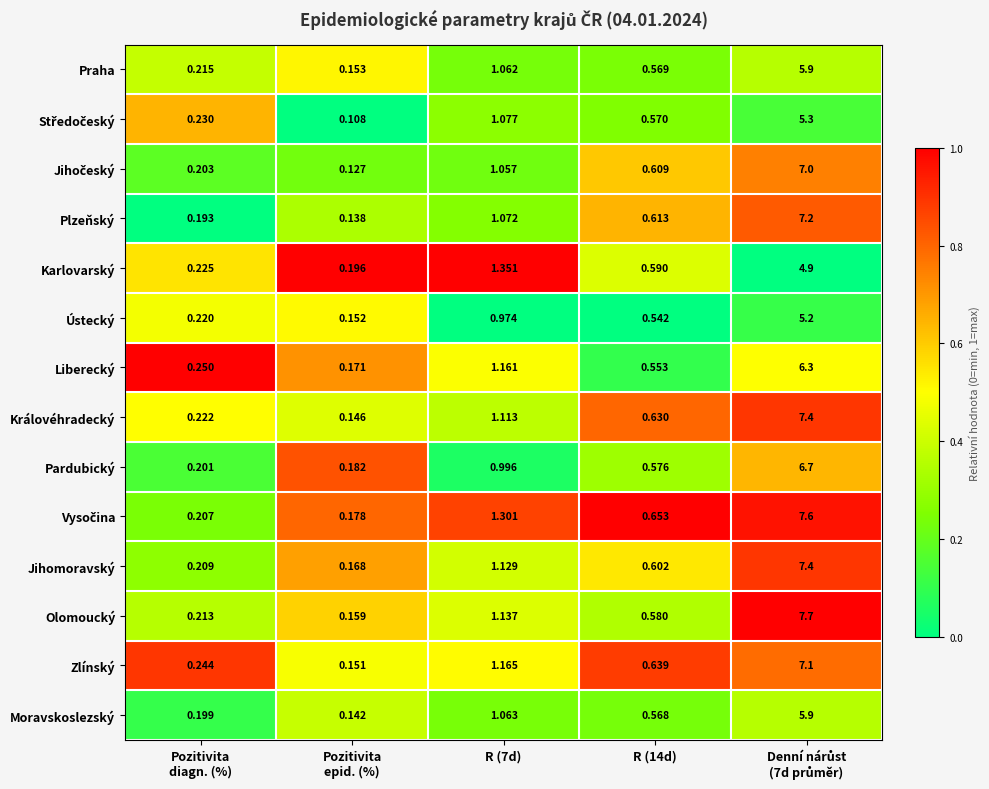

Which series has the largest range (max minus min)?

Olomoucký